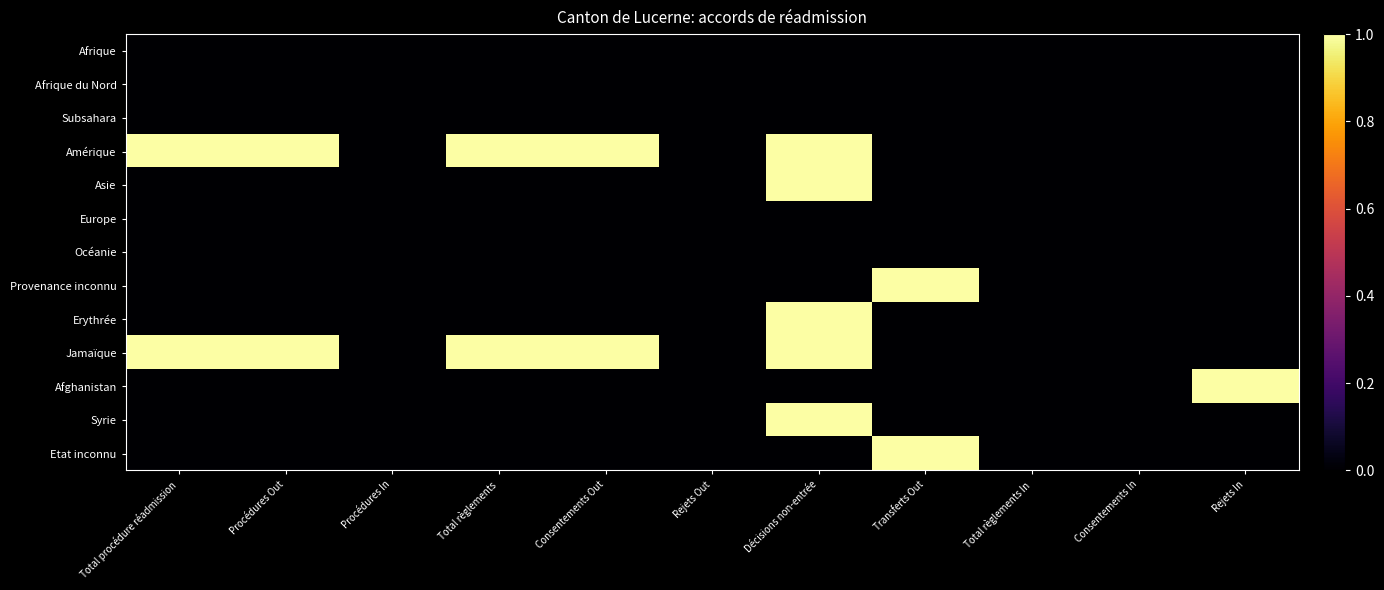

Which label corresponds to the largest value in the chart?

Total procédure réadmission